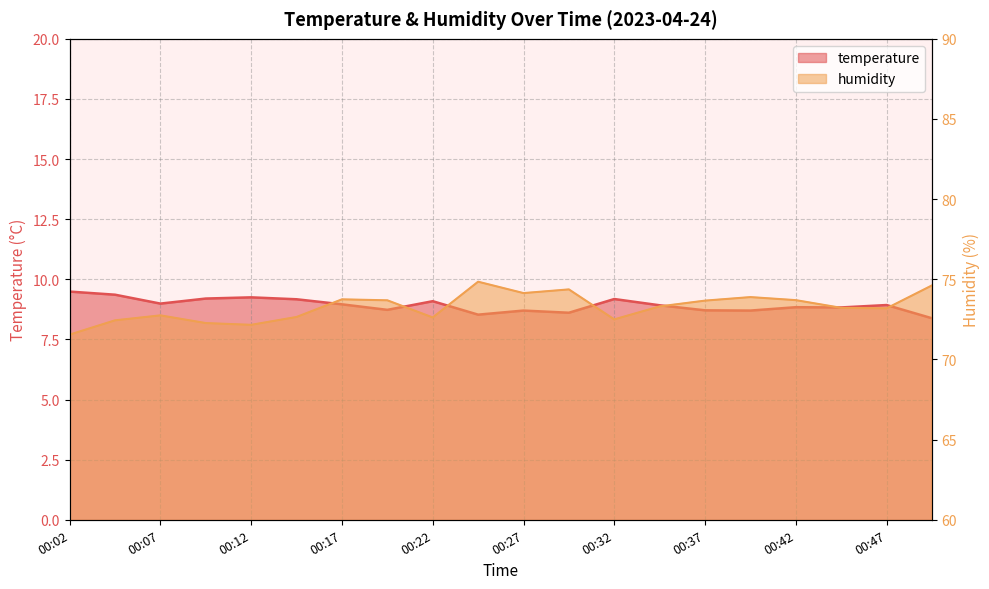

Read the temperature value at 00:22.

9.1